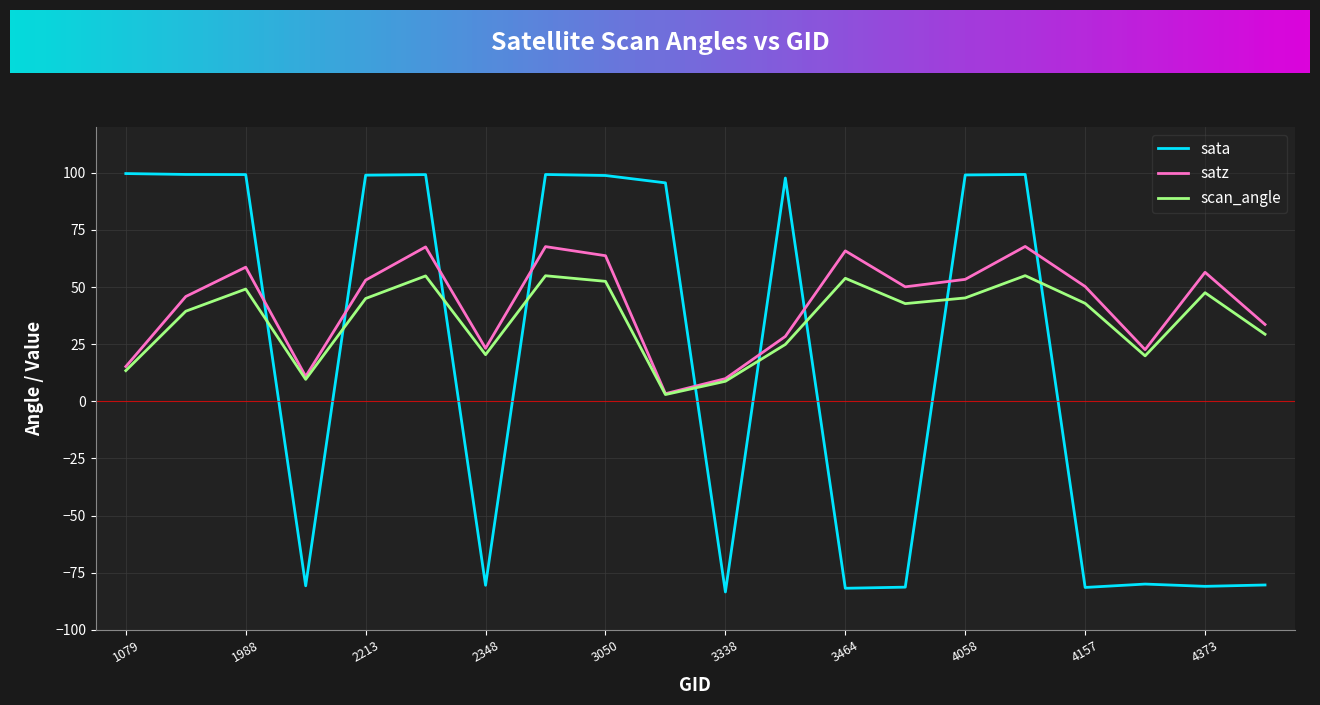

What is the difference between the maximum and minimum values in the satz series?

64.4